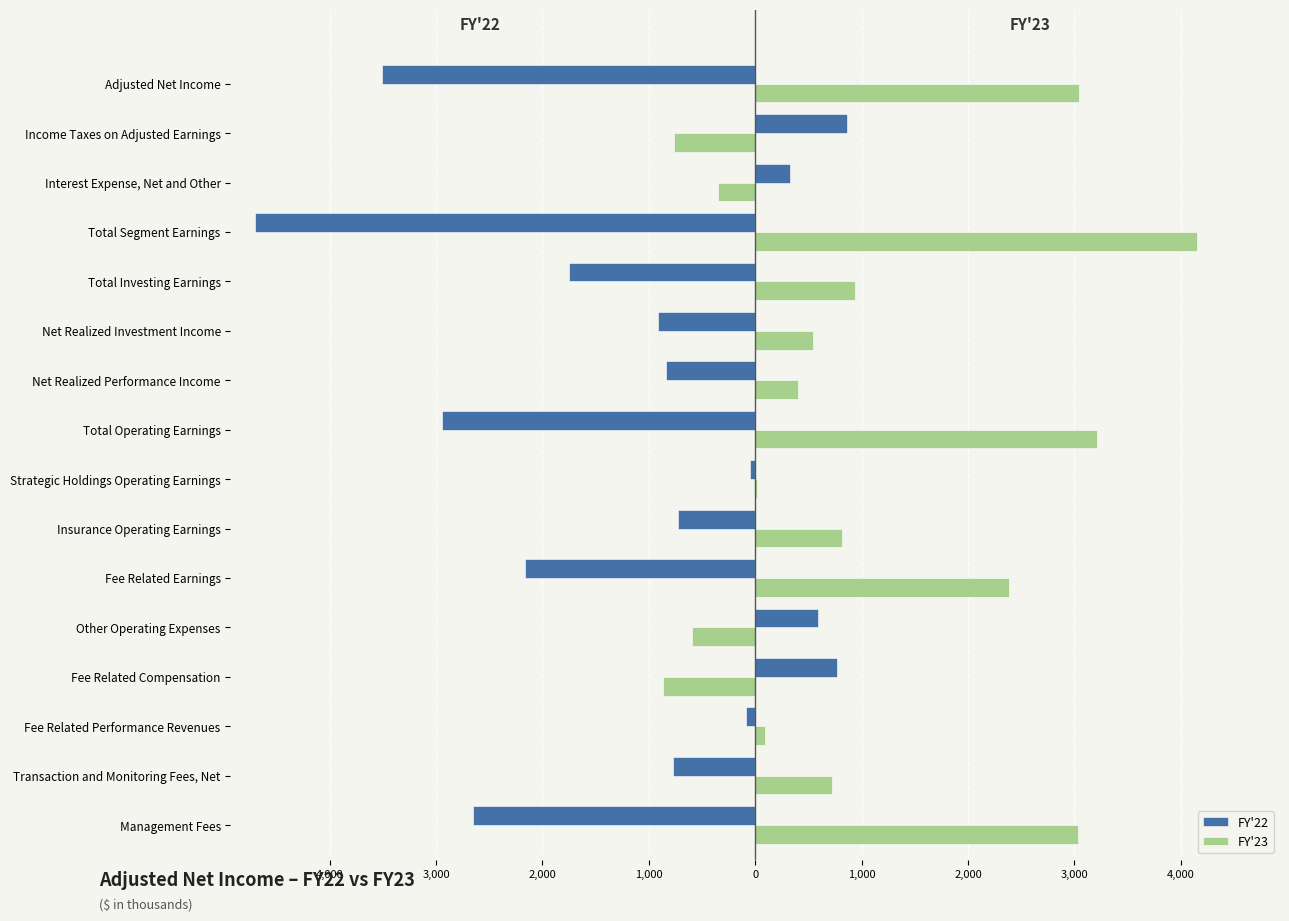

What are all the series names shown in the legend?

FY'22, FY'23